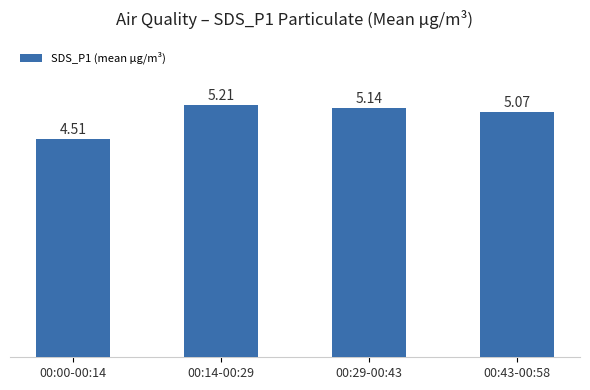

What position from the left is 00:14-00:29?

2